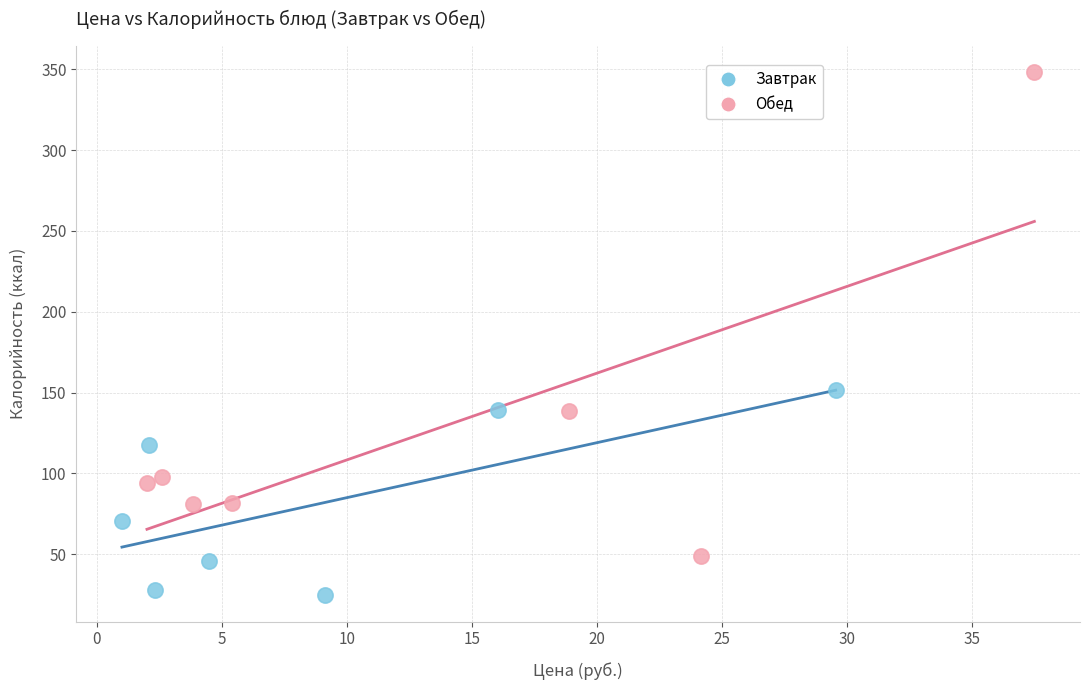

Which series reaches the maximum Y coordinate?

Обед